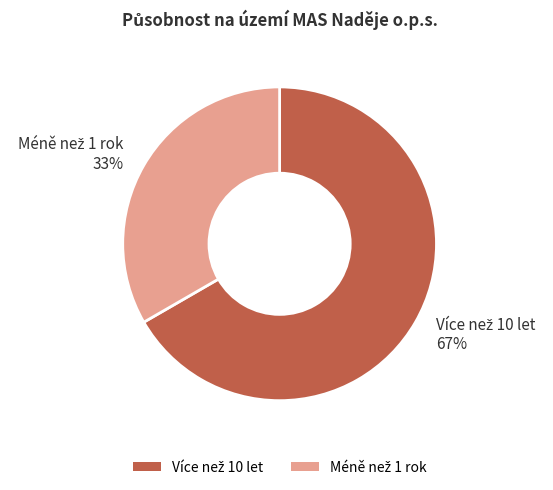

To the nearest percent, what is the average slice percentage?

50%